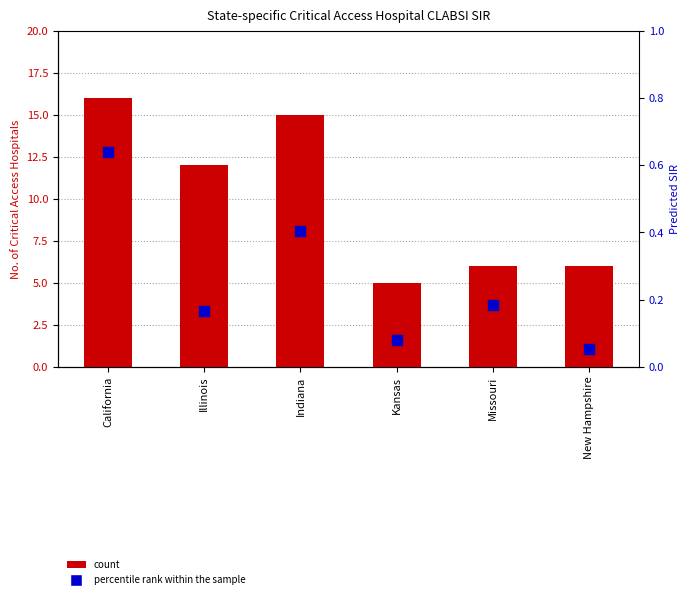

At how many categories does at least one series exceed 15?

1